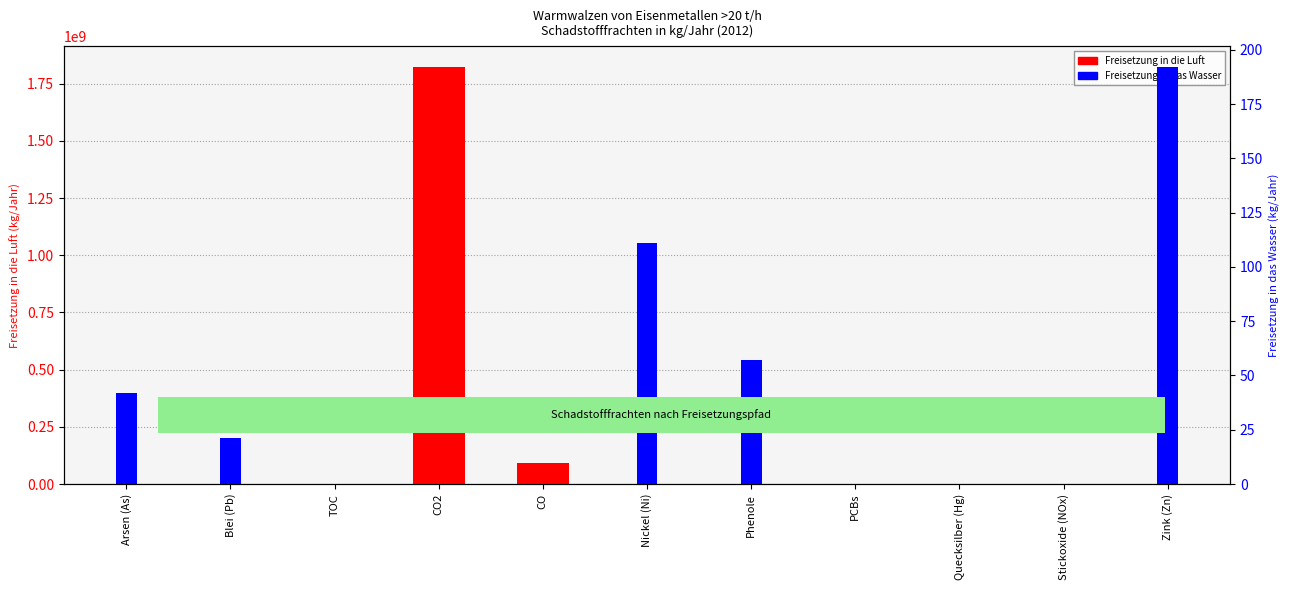

How many groups of bars are there?

11